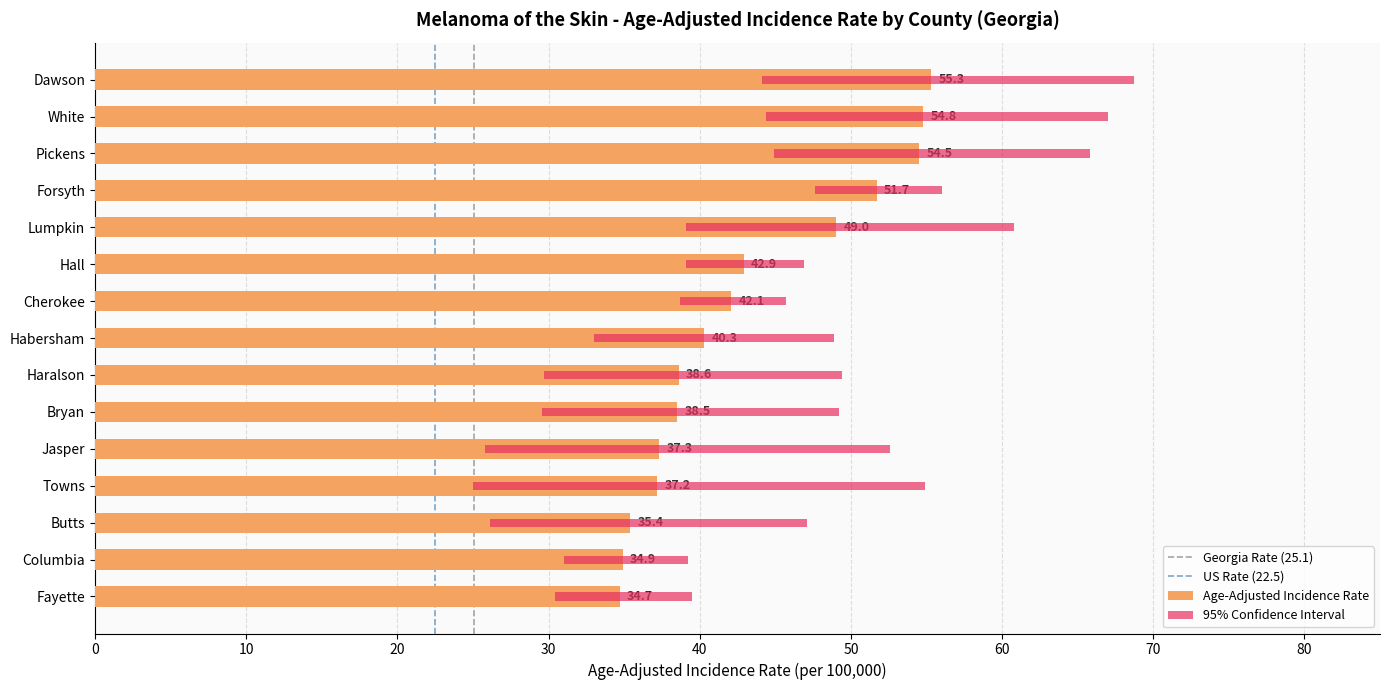

What is the difference between the Lower 95% CI values at Bryan and Pickens?

15.3